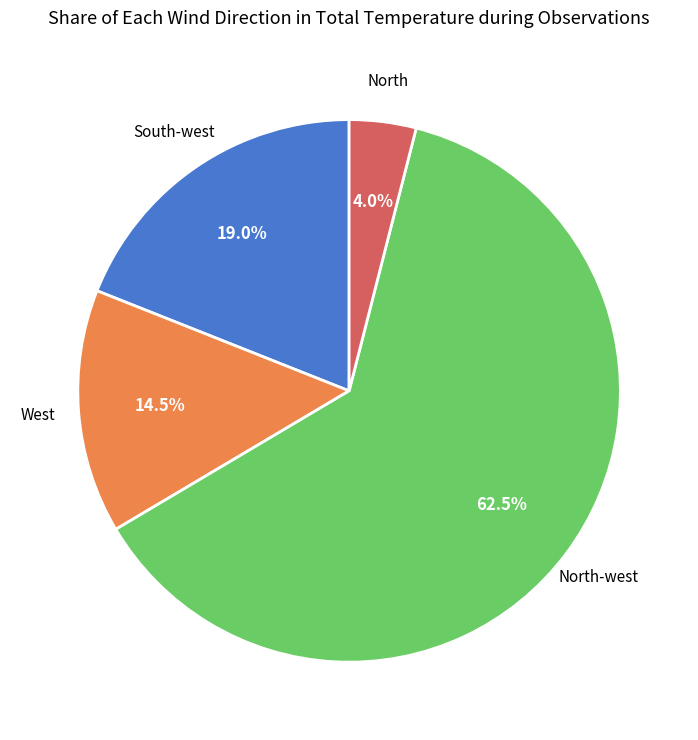

Does any single category account for the majority?

Yes